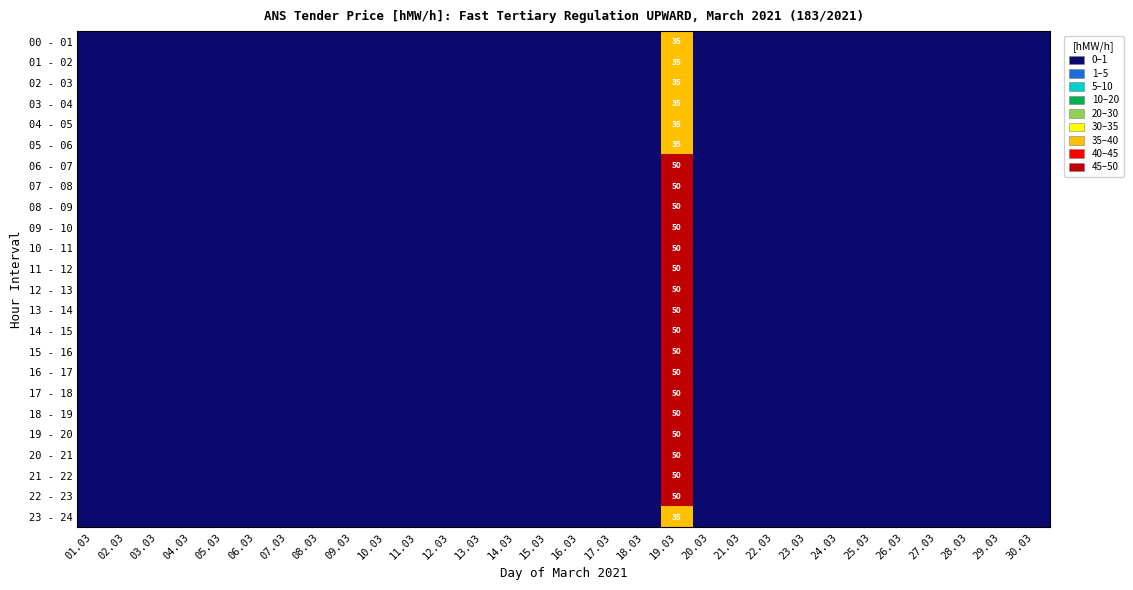

At which category does the chart reach its peak across all series?

19.03